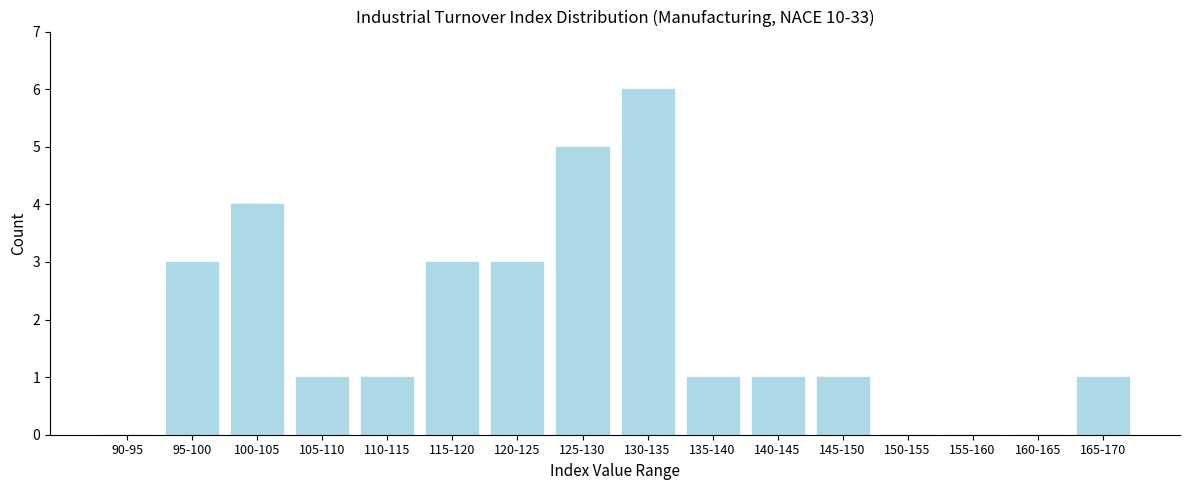

Reading left to right, extract all data points from this chart.

90-95=0	95-100=3	100-105=4	105-110=1	110-115=1	115-120=3	120-125=3	125-130=5	130-135=6	135-140=1	140-145=1	145-150=1	150-155=0	155-160=0	160-165=0	165-170=1